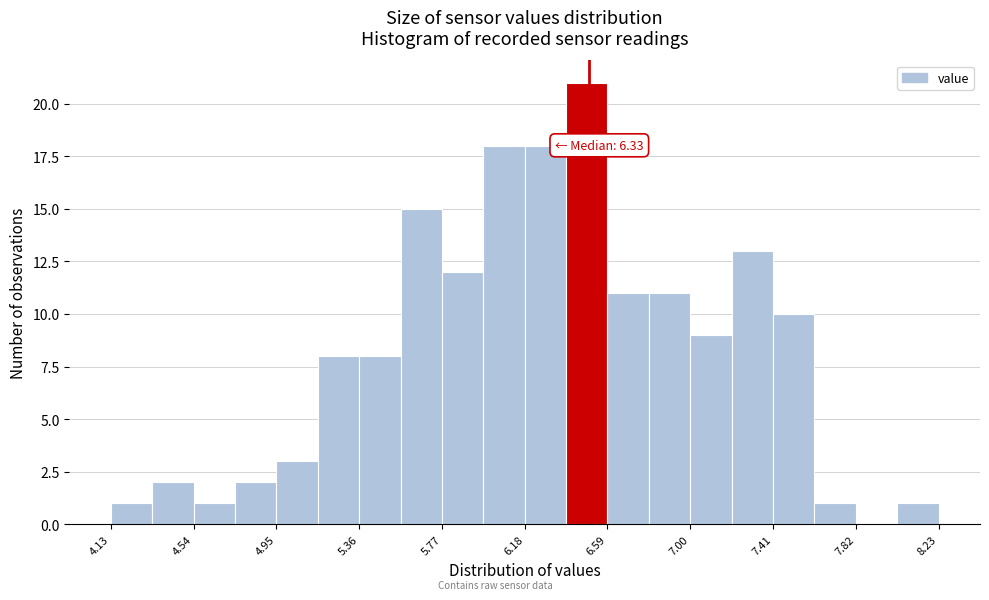

Which range on the x-axis has the tallest bar?

6.385 to 6.590